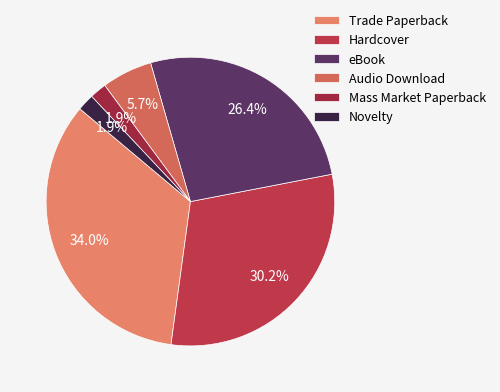

Does Audio Download account for over 50% of the chart?

No